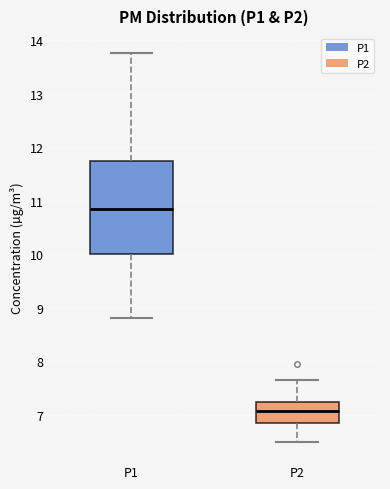

Where does the median line of the box for P1 sit on the y-axis? The values are not printed on the chart, so give them approximately, as read against the axis.

10.8